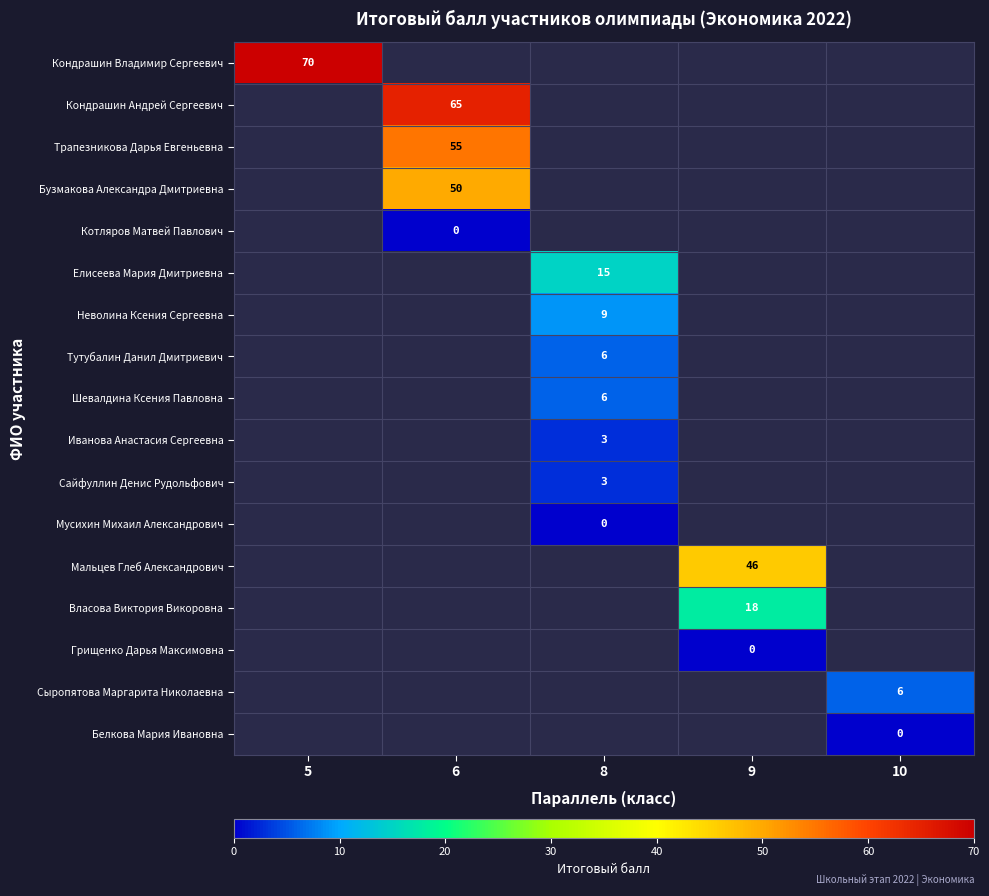

The Трапезникова Дарья Евгеньевна series shows 55 at 6. True or false?

True